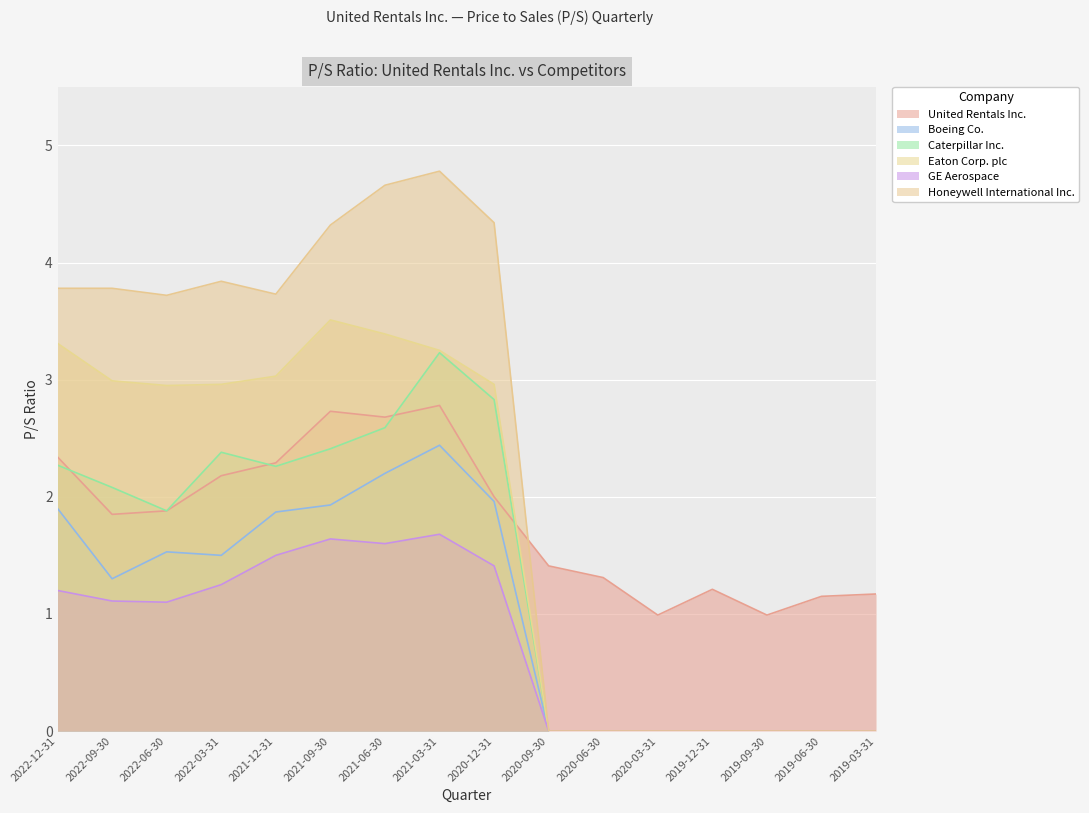

How many data points does each series have?

16